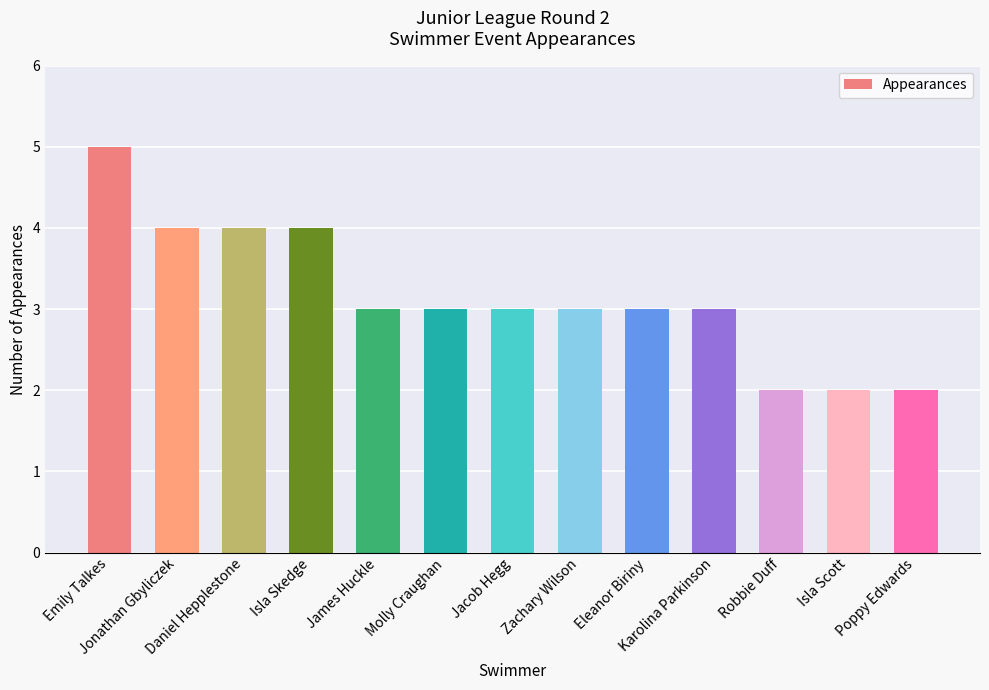

The value at Emily Talkes is 7. True or false?

False